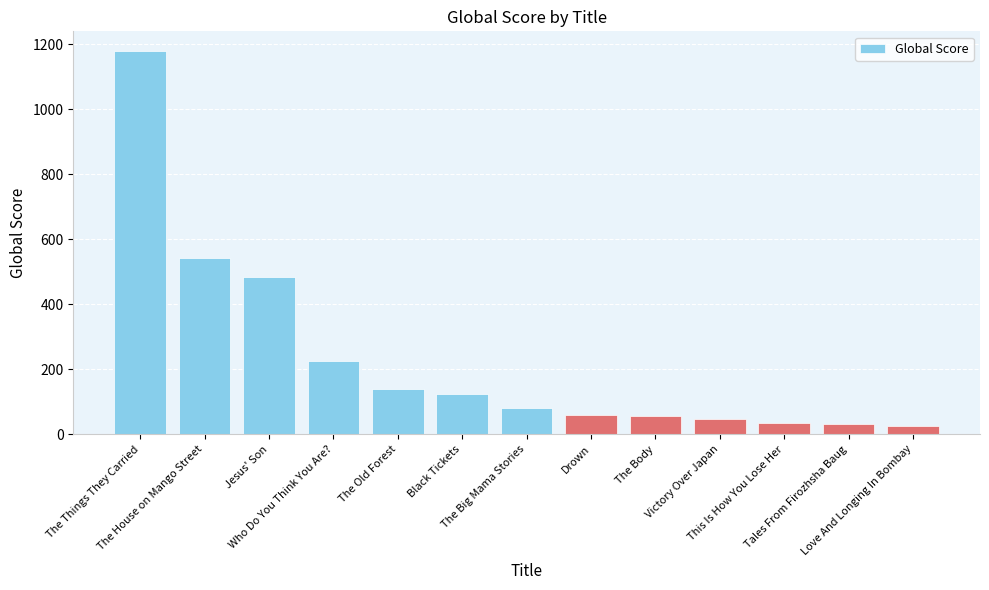

Are the bars horizontal?

No